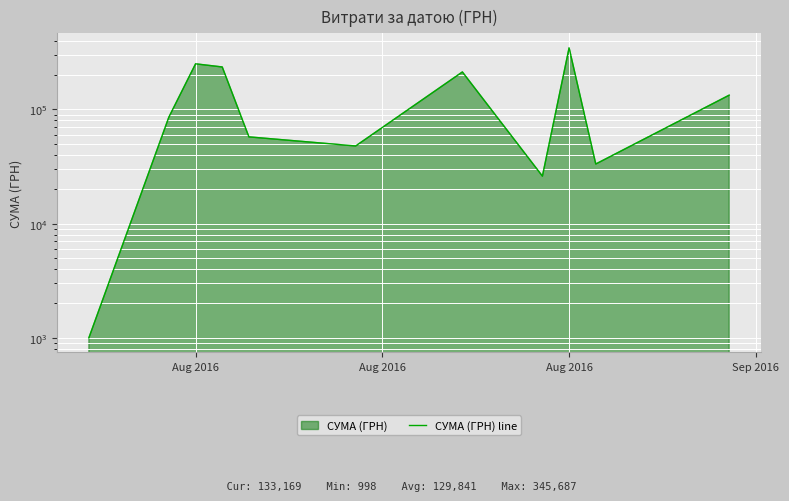

How many data points are less than 85650?

5